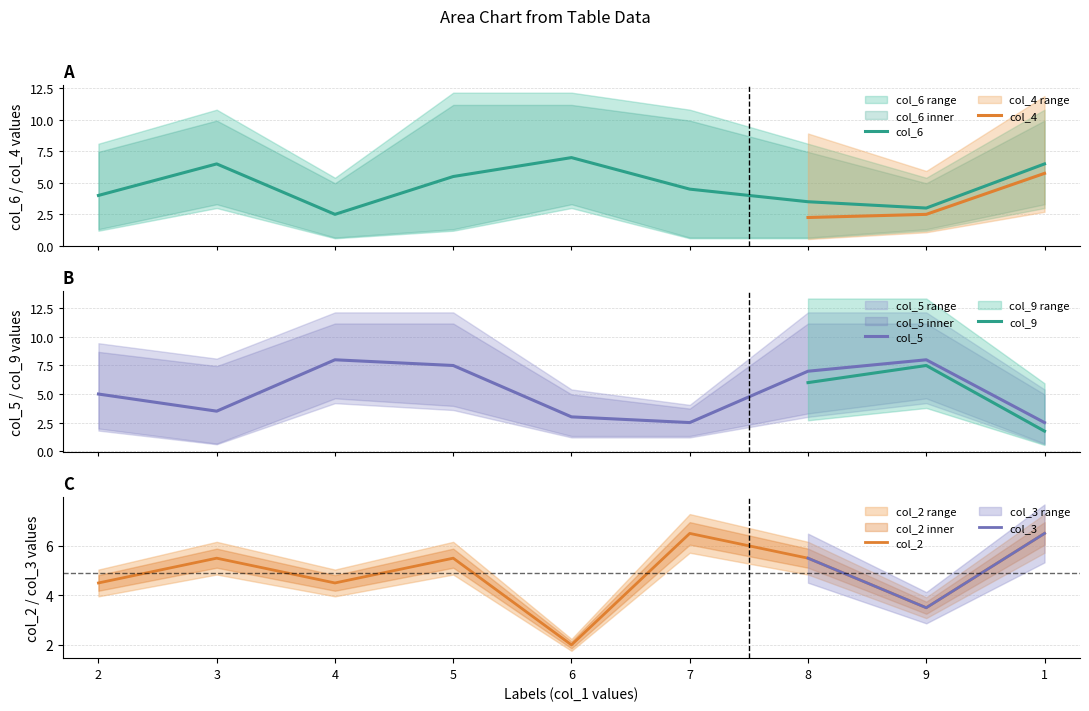

What is the label of the 1st point from the right?

1